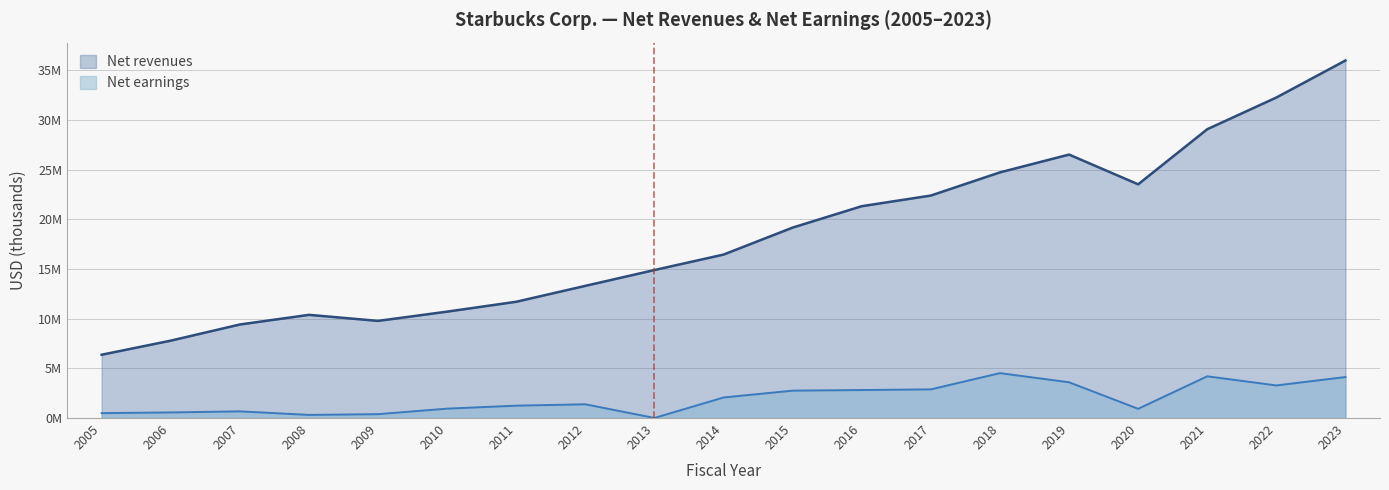

True or false: Net revenues and Net earnings cross at least once.

False